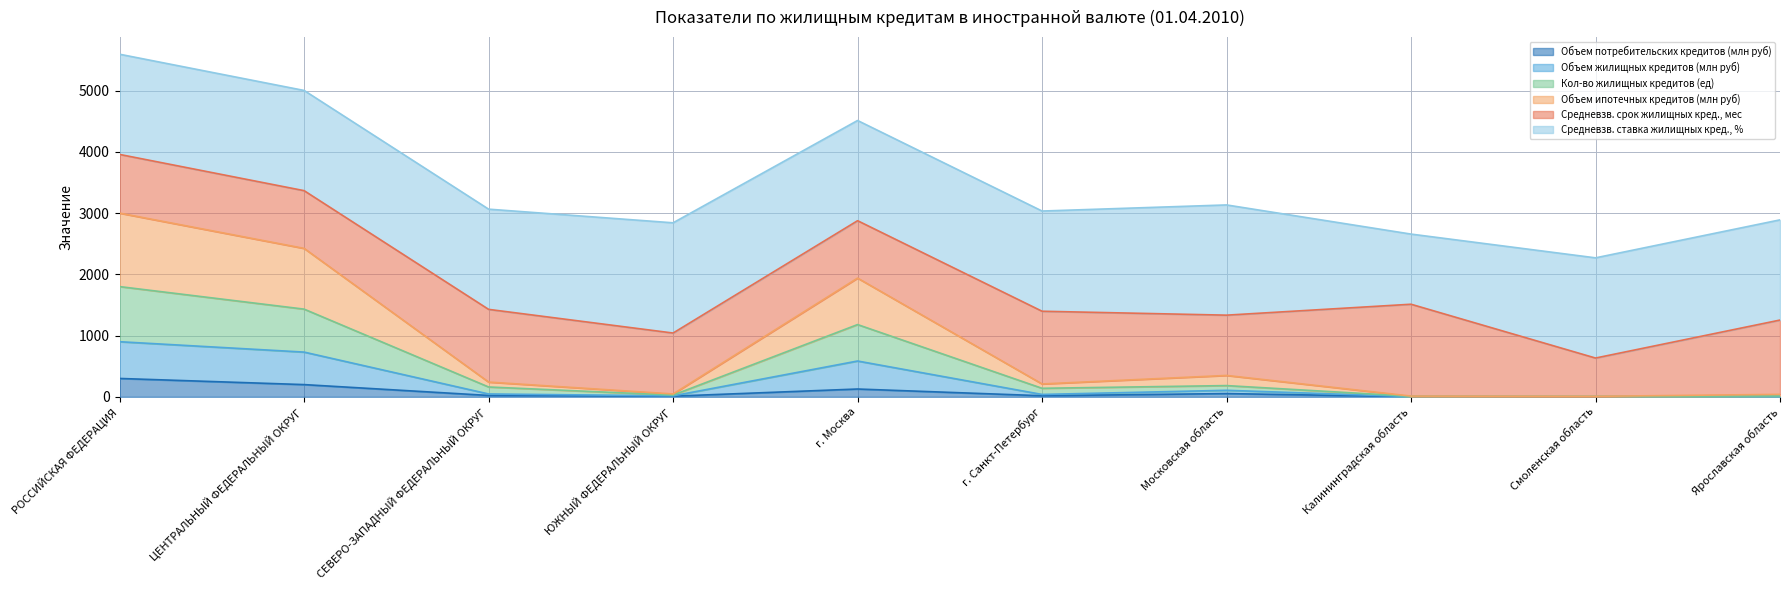

What is the total value across all series at ЦЕНТРАЛЬНЫЙ ФЕДЕРАЛЬНЫЙ ОКРУГ?

5003.2